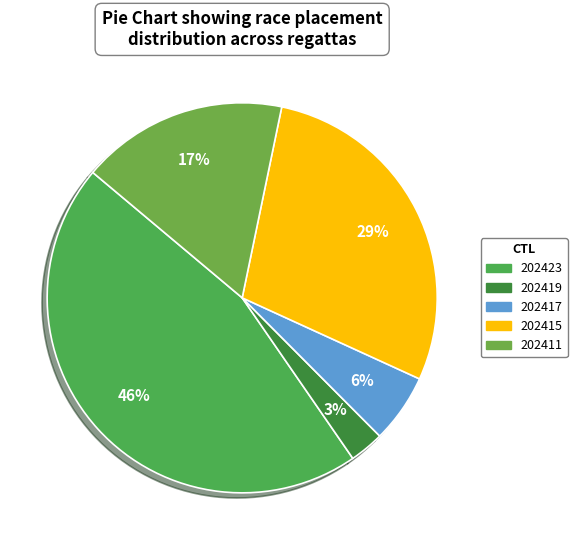

What percentage is the 202419 slice, to the nearest percent?

3%